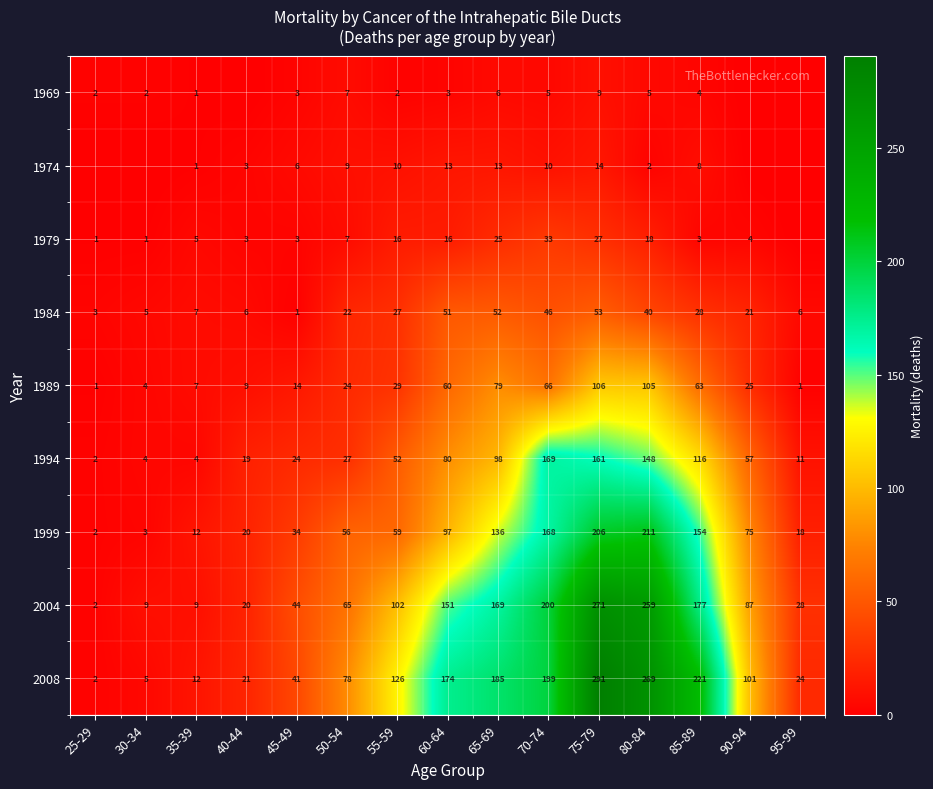

The value of 1974 at 45-49 is 2. True or false?

False